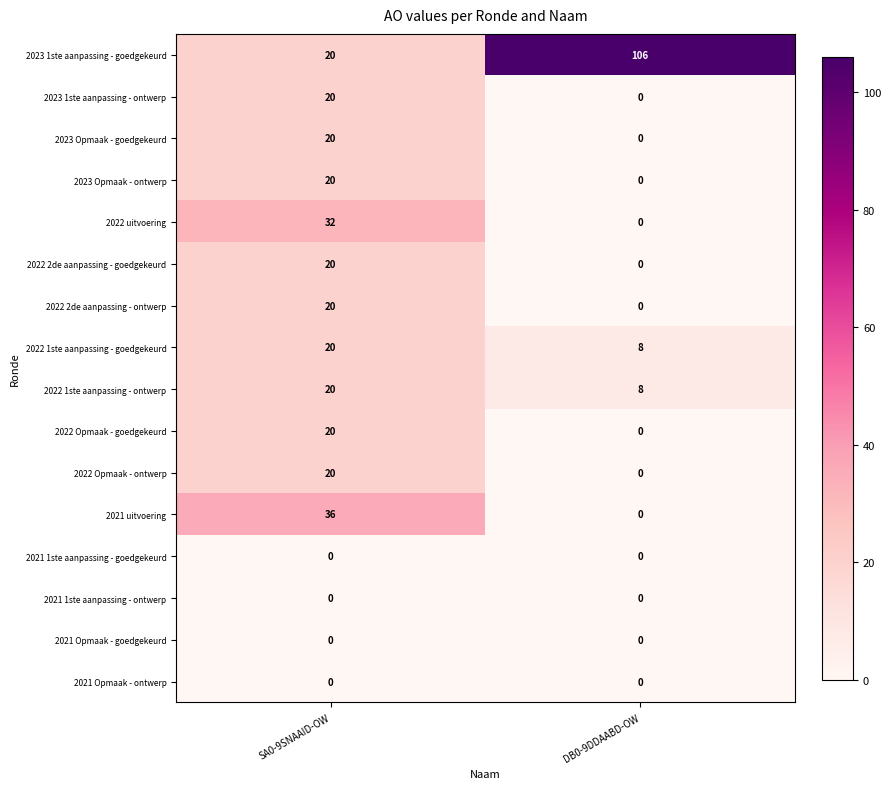

What is the average value of the 2022 Opmaak - ontwerp series?

10